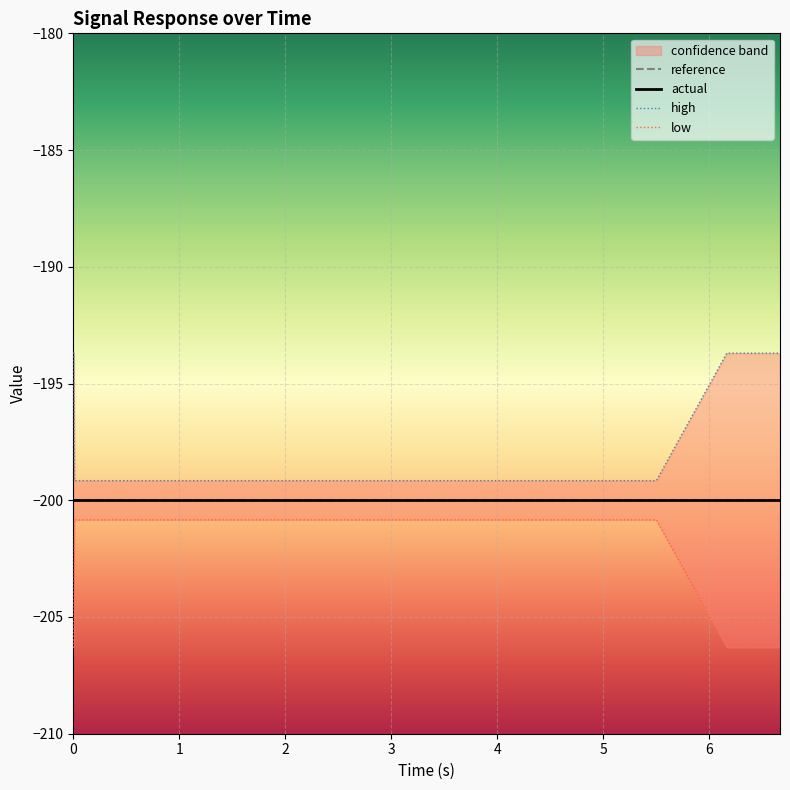

True or false: low and reference cross at least once.

False